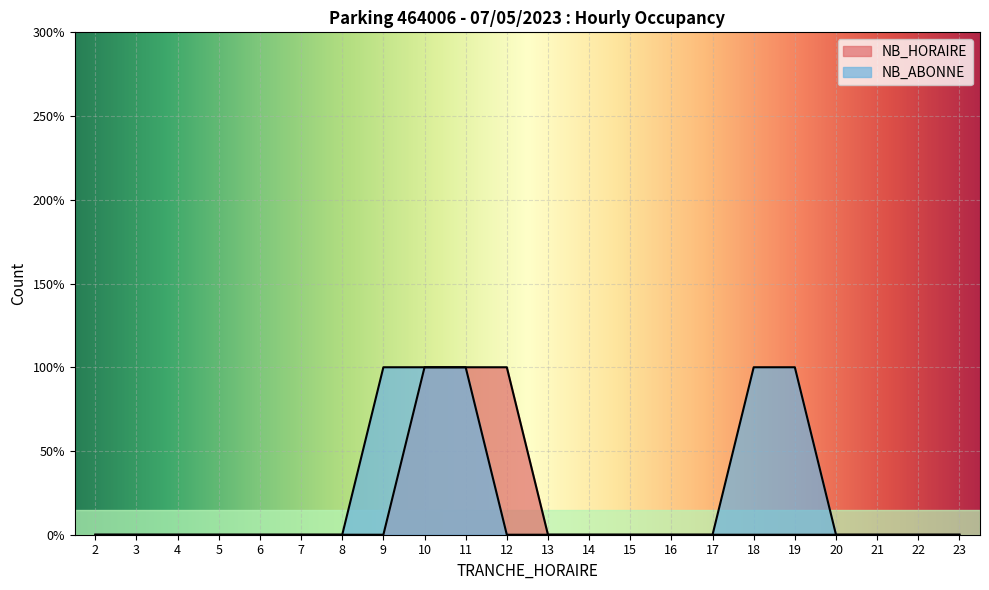

Reading left to right, transcribe all the data shown in this chart.

NB_HORAIRE: 0	0	0	0	0	0	0	0	1	1	1	0	0	0	0	0	0	0	0	0	0	0
NB_ABONNE: 0	0	0	0	0	0	0	1	1	1	0	0	0	0	0	0	1	1	0	0	0	0